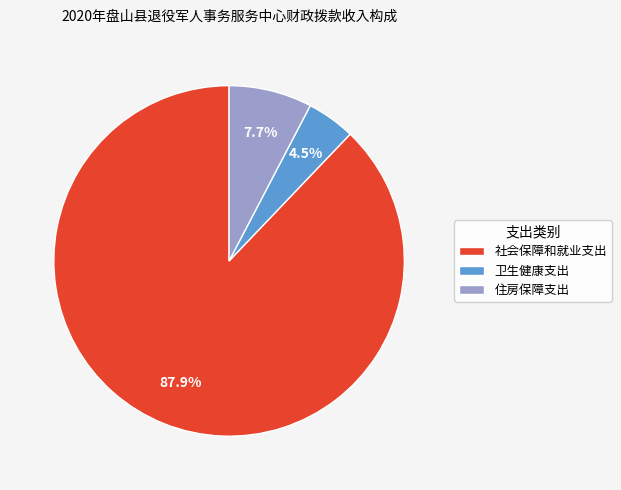

What is the largest slice in the pie chart?

社会保障和就业支出